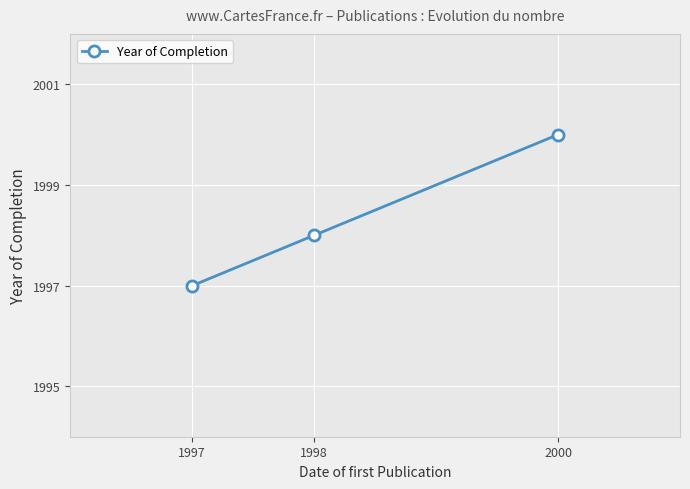

What is the value of the 3rd point from the left?

2000